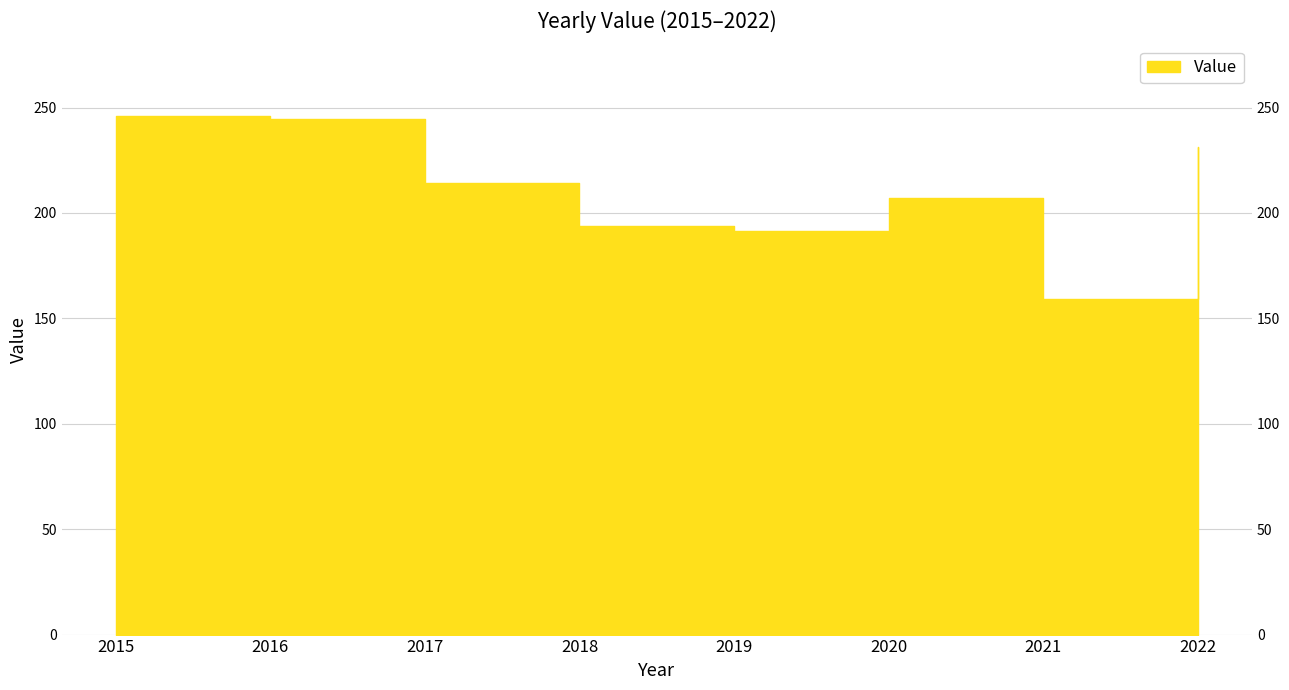

Is it true that the value at 2019 is 49.3?

False